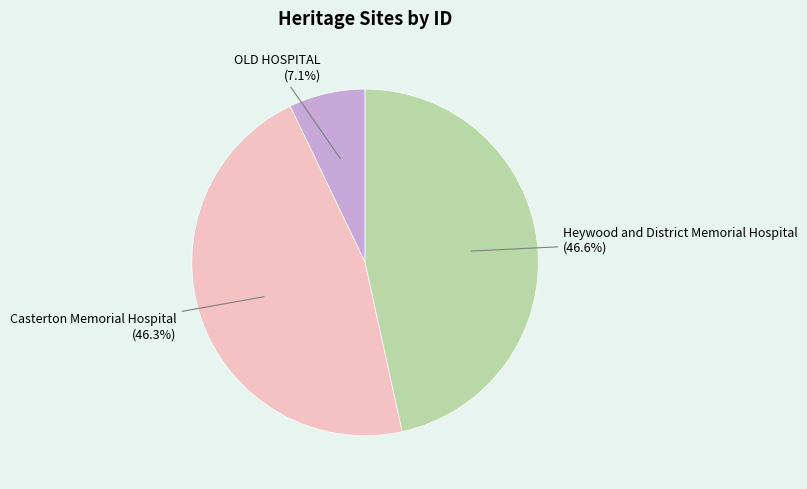

What is the ratio of the value at Casterton Memorial Hospital to the value at Heywood and District Memorial Hospital?

1.0